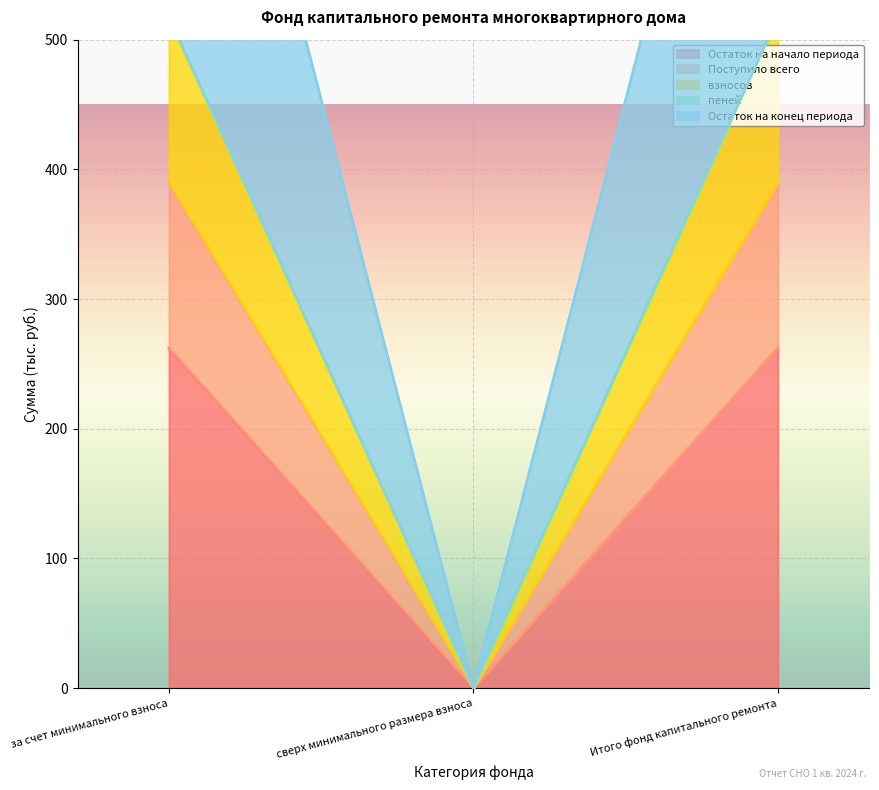

How many data points in пеней are above 517?

2